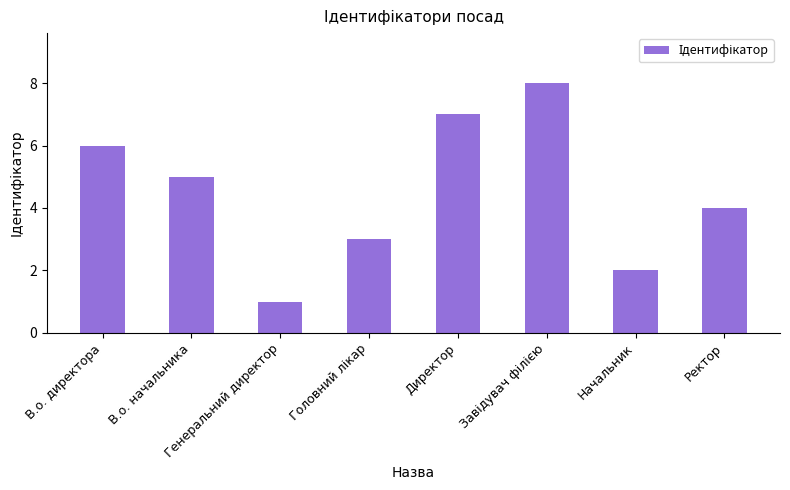

Which has a higher value, Директор or Начальник?

Директор